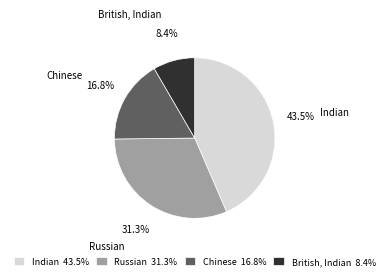

Is it true that Indian is 53% of the pie?

False